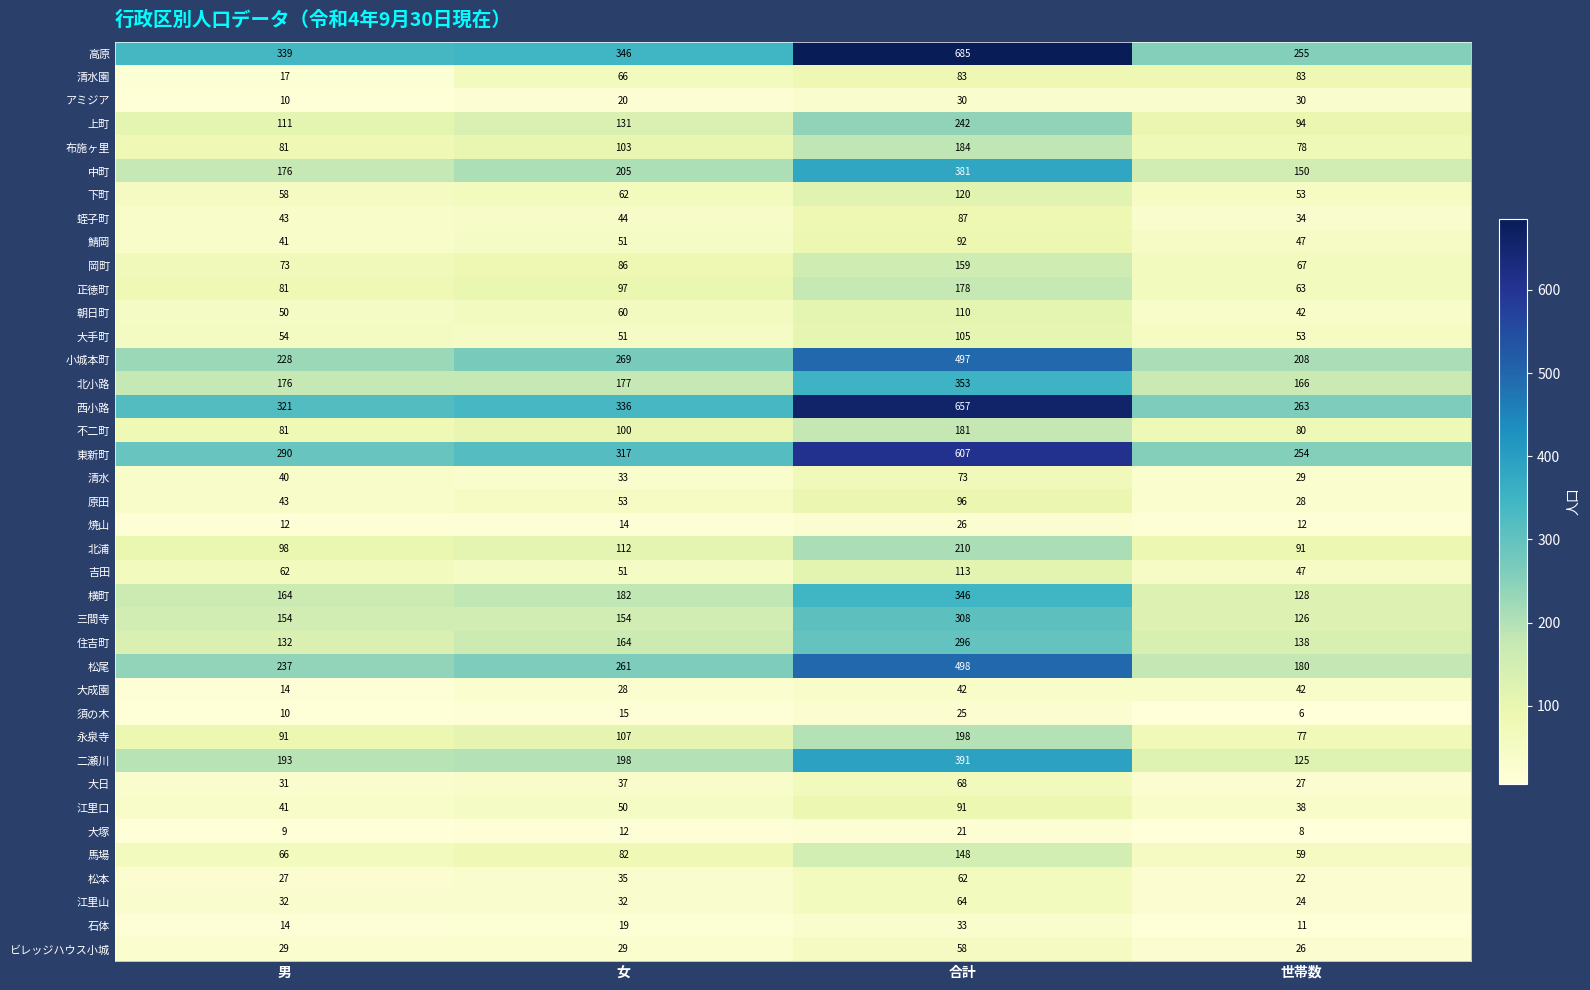

At 合計, list the series in order from largest to smallest.

高原, 西小路, 東新町, 松尾, 小城本町, 二瀬川, 中町, 北小路, 横町, 三間寺, 住吉町, 上町, 北浦, 永泉寺, 布施ヶ里, 不二町, 正徳町, 岡町, 馬場, 下町, 吉田, 朝日町, 大手町, 原田, 鯖岡, 江里口, 蛭子町, 清水園, 清水, 大日, 江里山, 松本, ビレッジハウス小城, 大成園, 石体, アミジア, 焼山, 須の木, 大塚